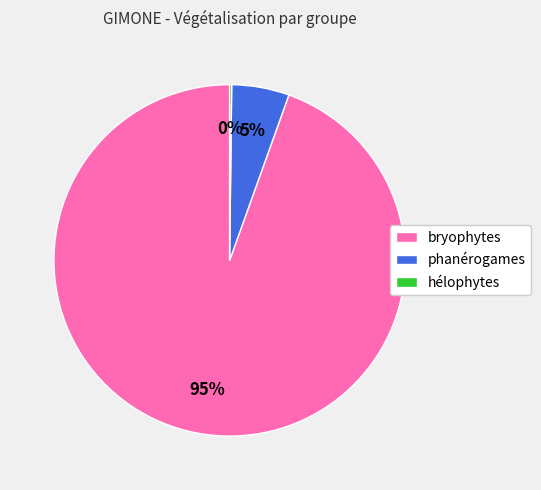

To the nearest percent, what is the average slice percentage?

33%